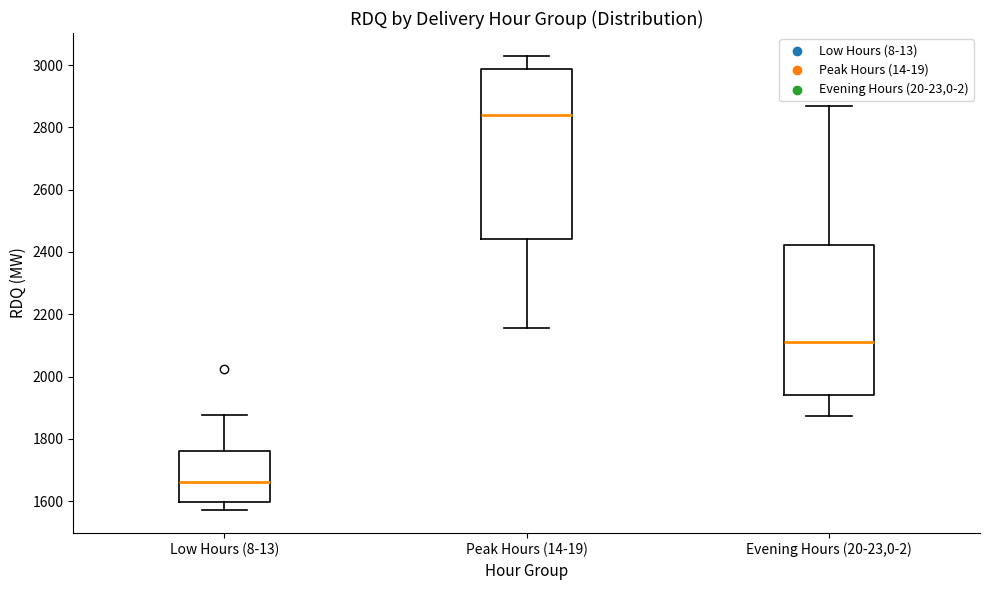

Which box has the lowest median line?

Low Hours (8-13)